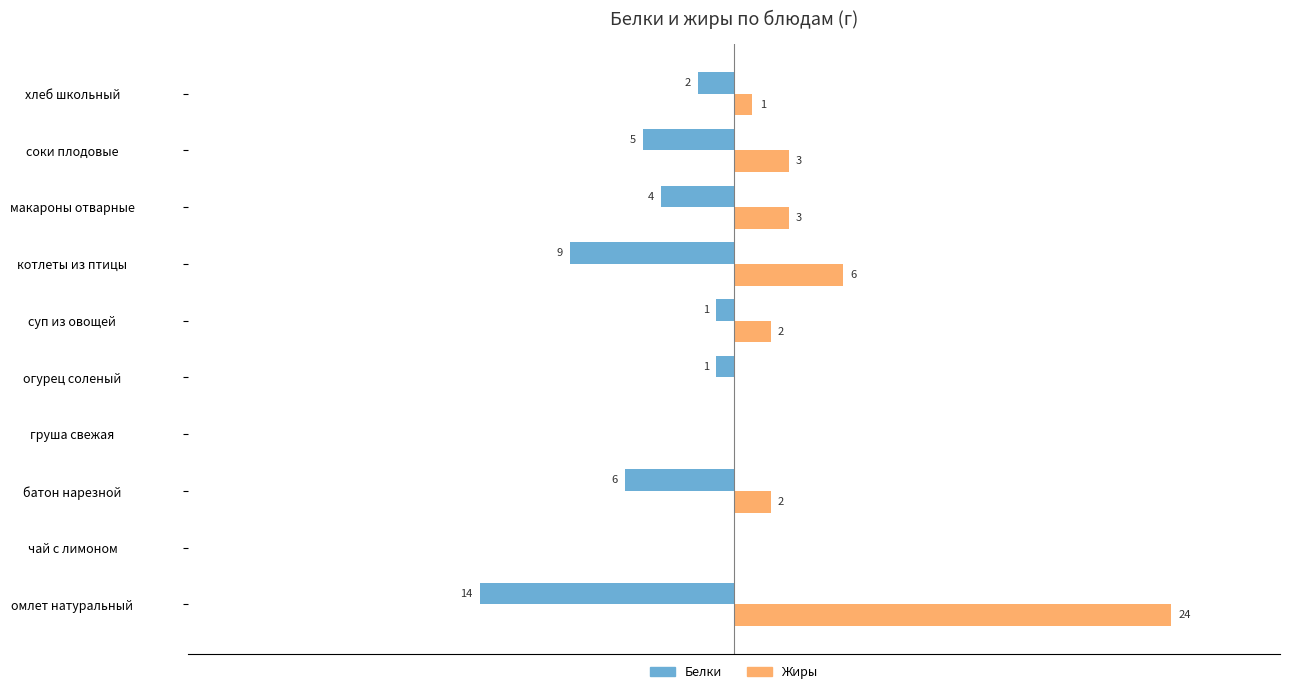

At which label is Белки closest to -7?

батон нарезной